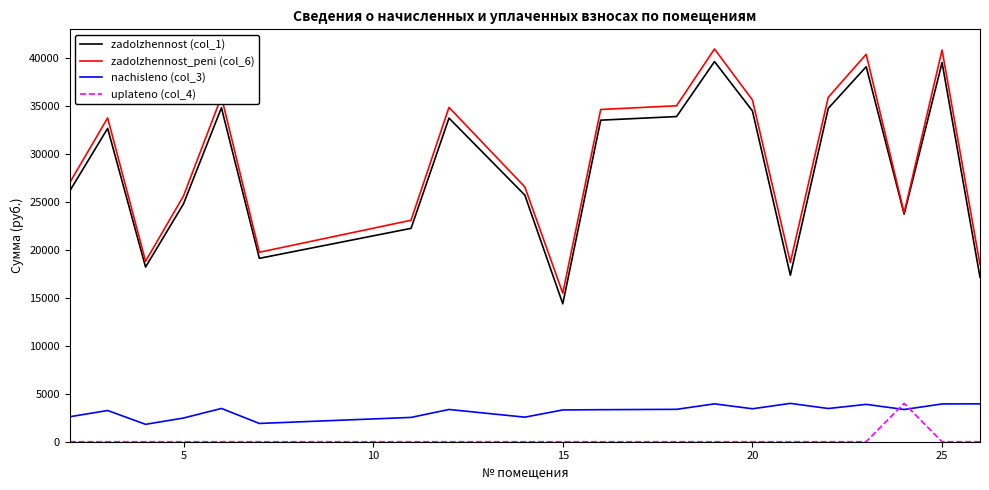

True or false: nachisleno (col_3) and zadolzhennost_peni (col_6) cross at least once.

False